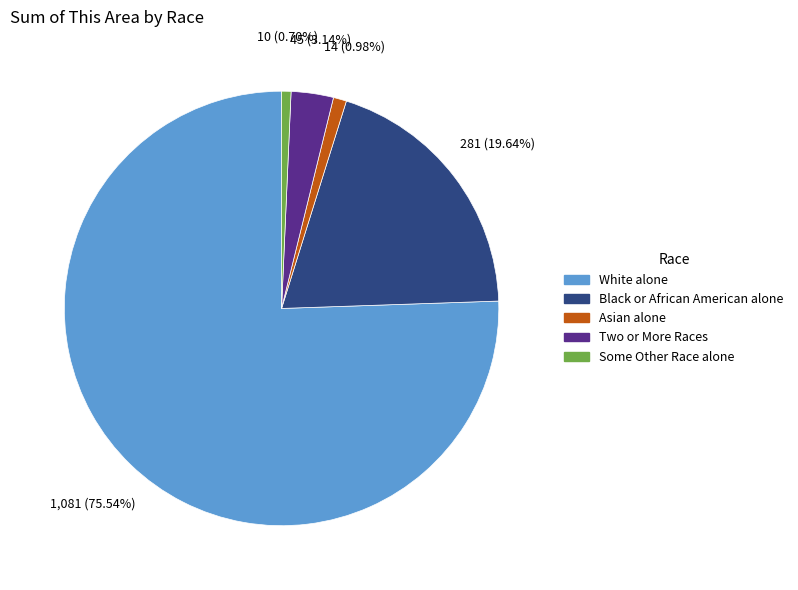

Which slice represents more than half of the pie?

White alone